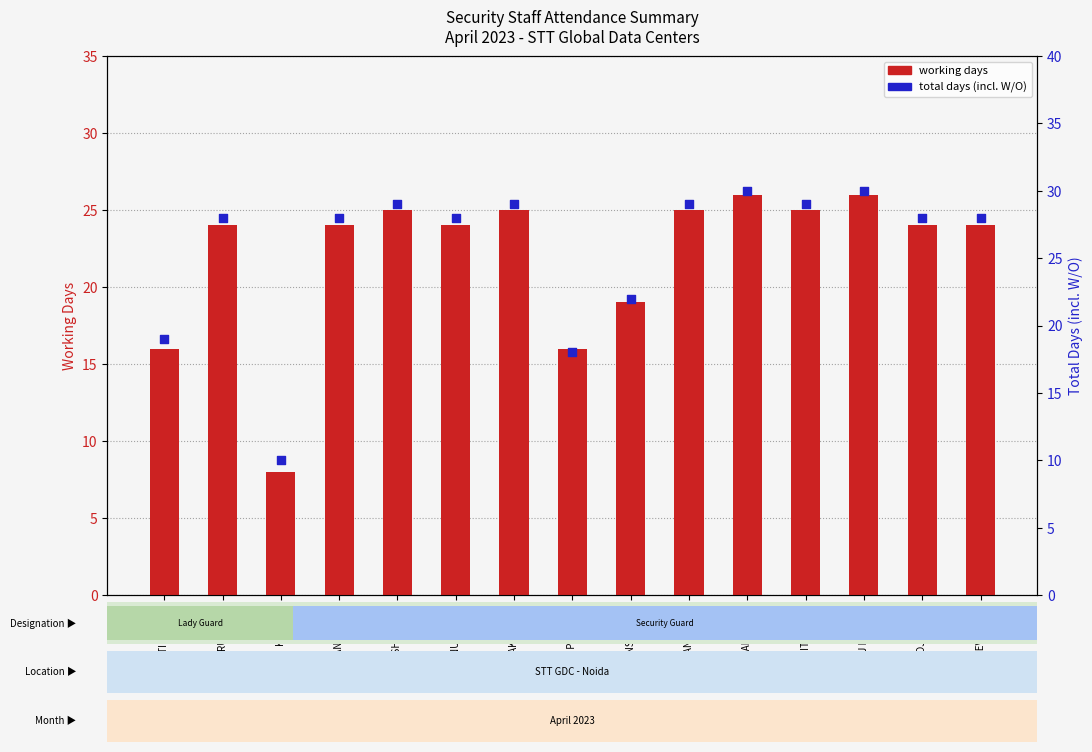

What are all the series names shown in the legend?

working days, total days (incl. WO)